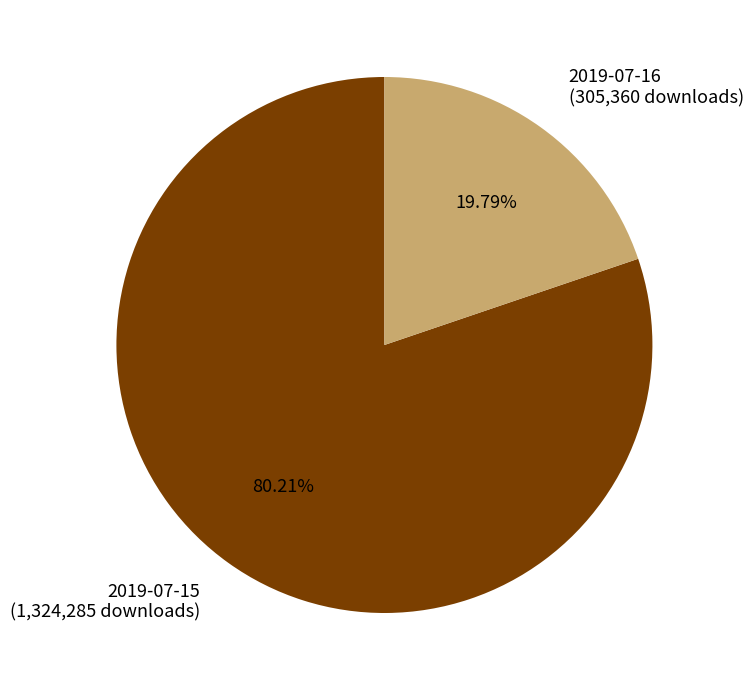

Which has a higher value, 2019-07-15 or 2019-07-16?

2019-07-15